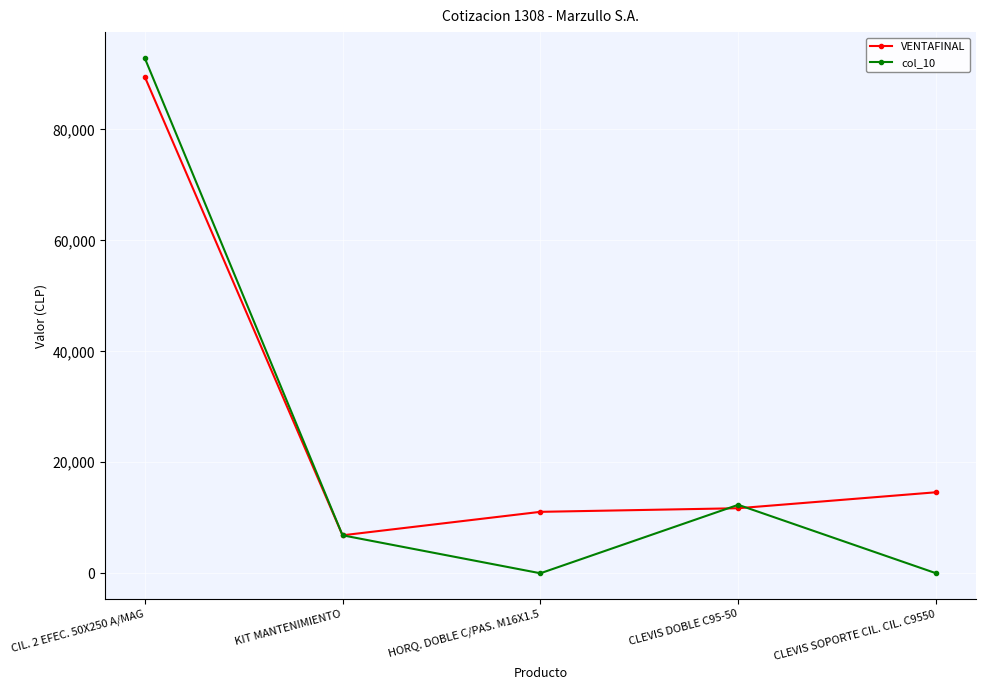

What is the sum of all VENTAFINAL values?

133730